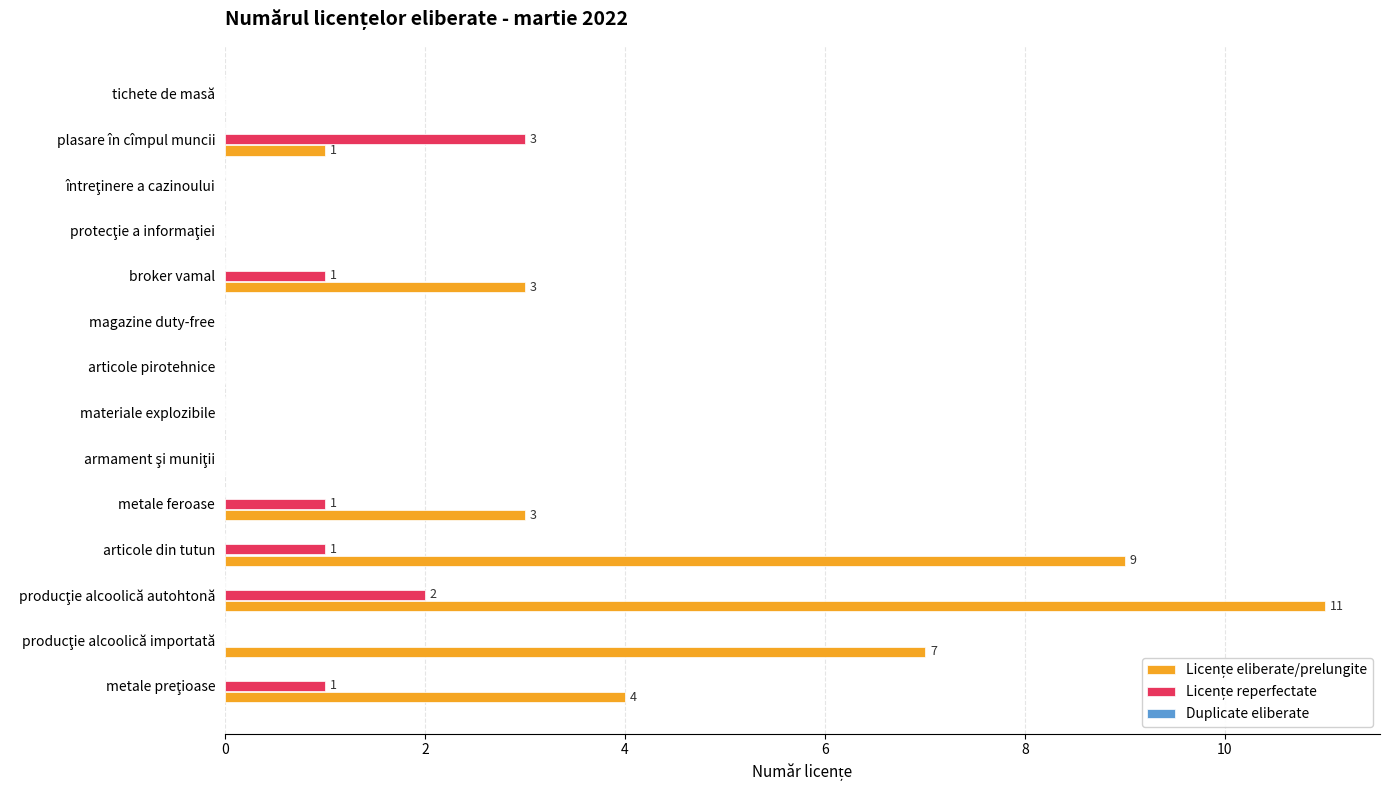

What is the greatest value displayed?

11